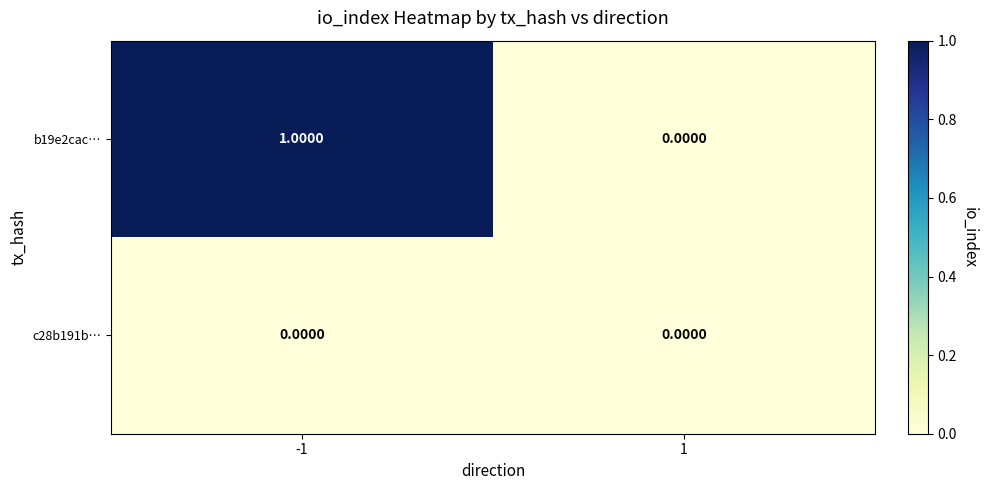

Rank the series by their average value, from lowest to highest.

c28b191b…, b19e2cac…